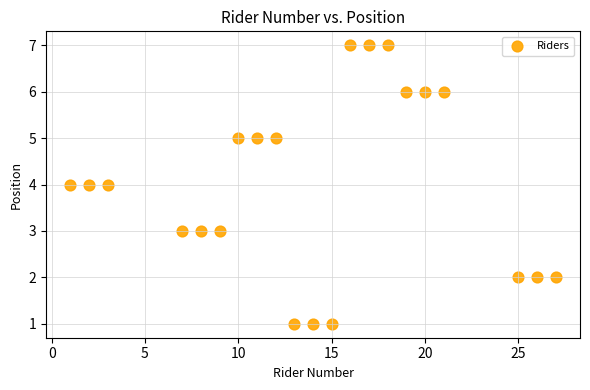

What is the range of X values (max minus min)?

26